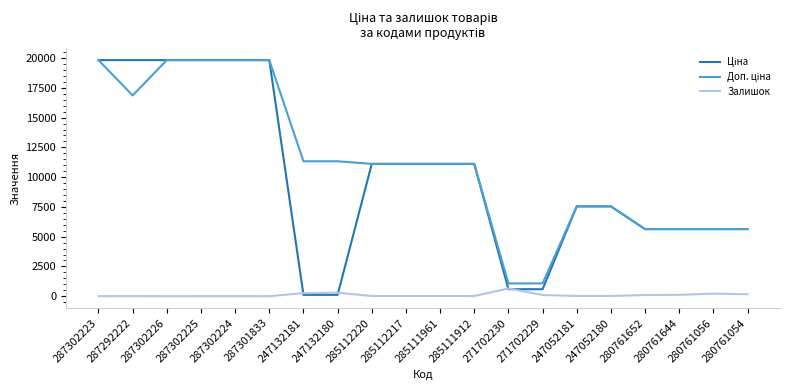

What is the total value across all series at 287301833?

39662.1